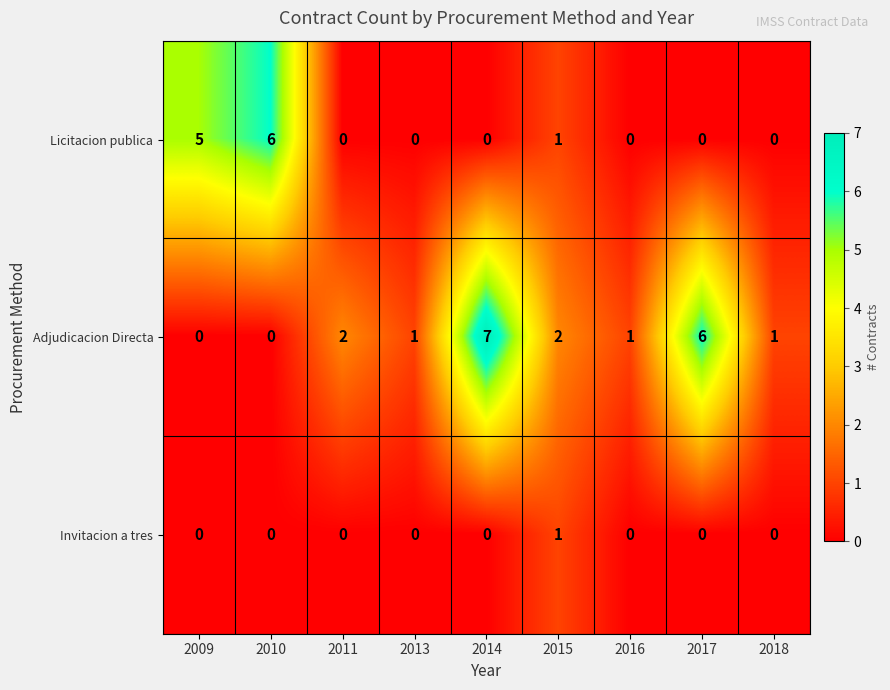

At which category is the sum across all series the highest?

2014